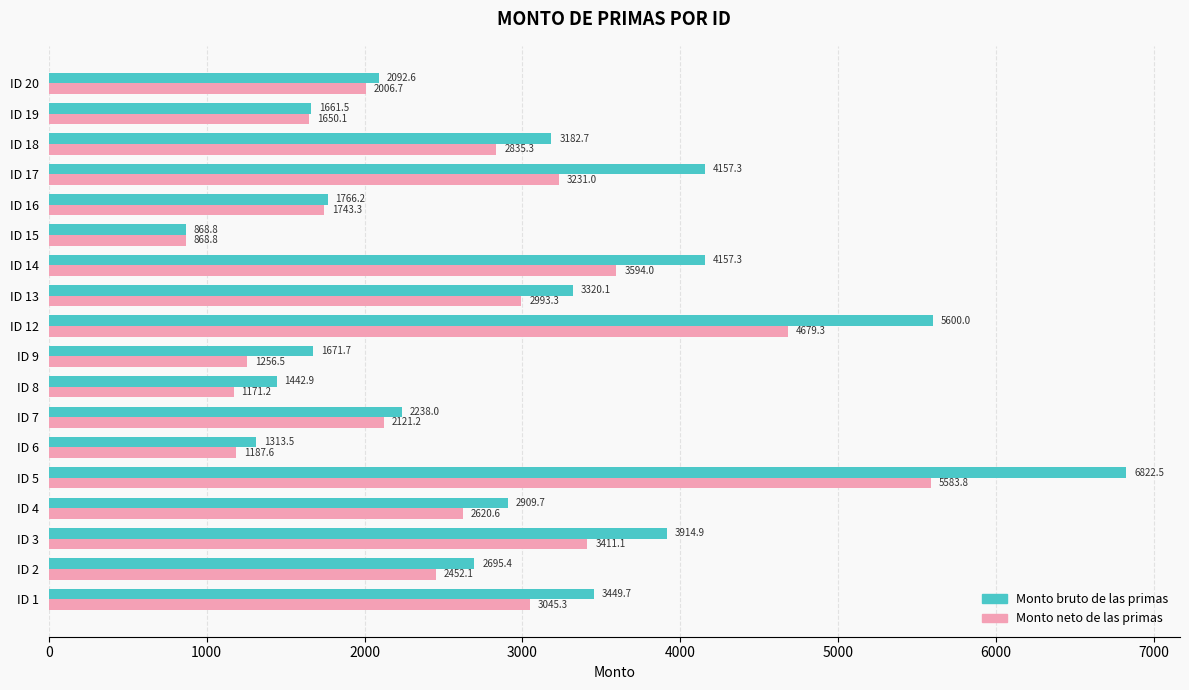

What is the sum of all Monto bruto de las primas values?

53264.7